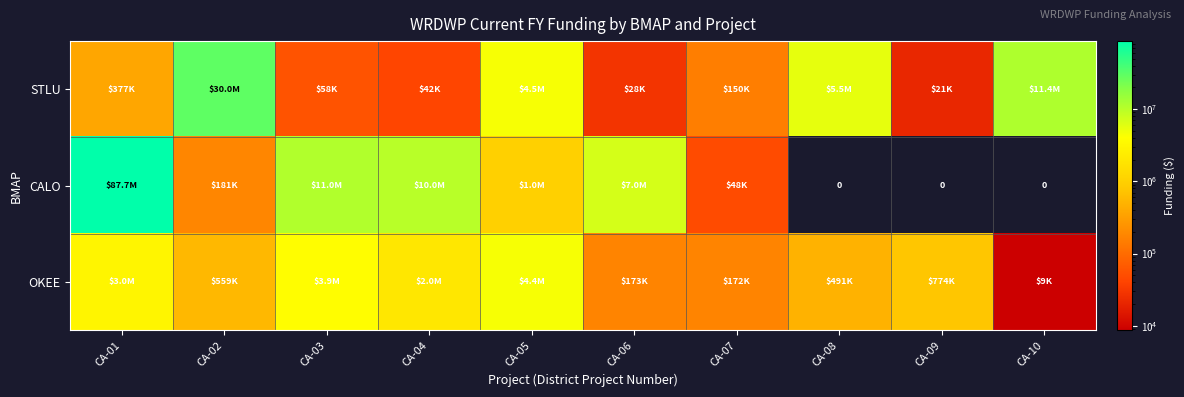

Is it true that STLU equals 11450000 at CA-10?

True